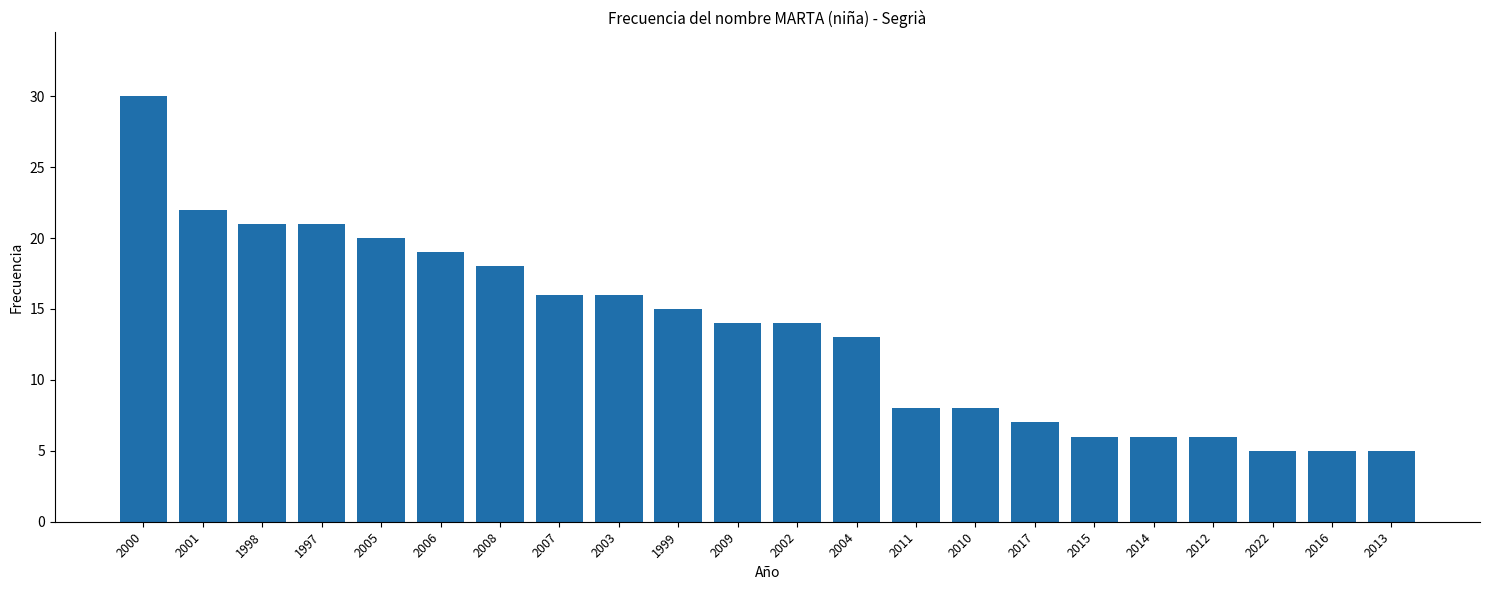

What is the change in value from 2001 to 1999?

-7